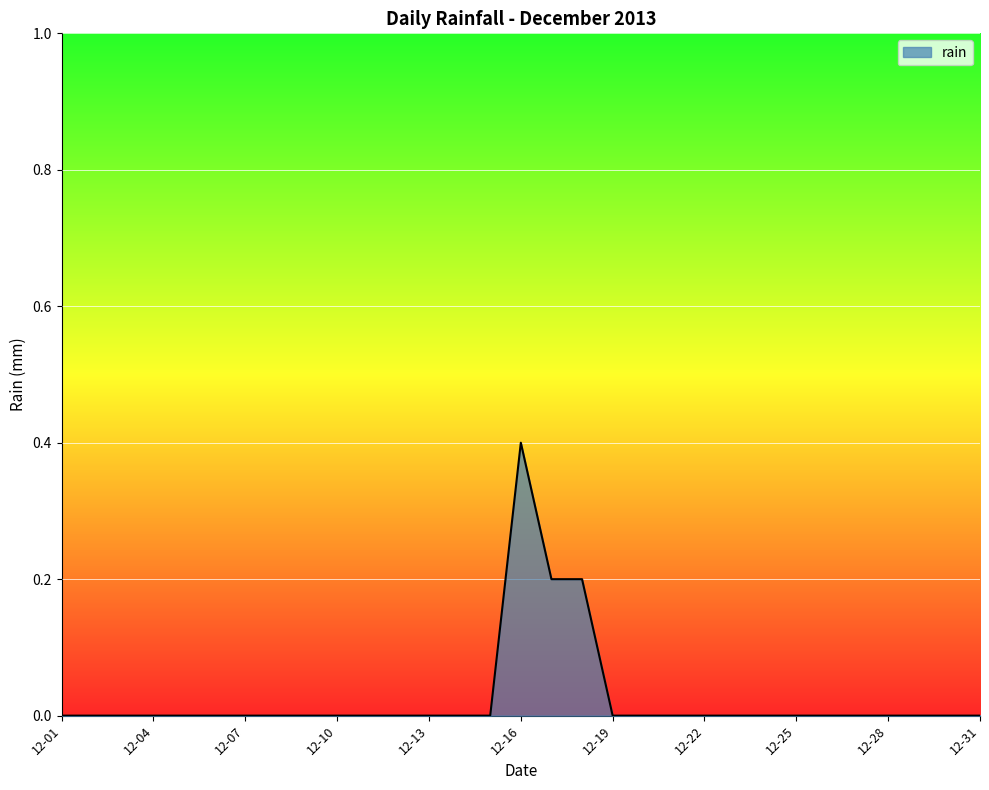

What is the difference between the maximum and minimum values?

0.4